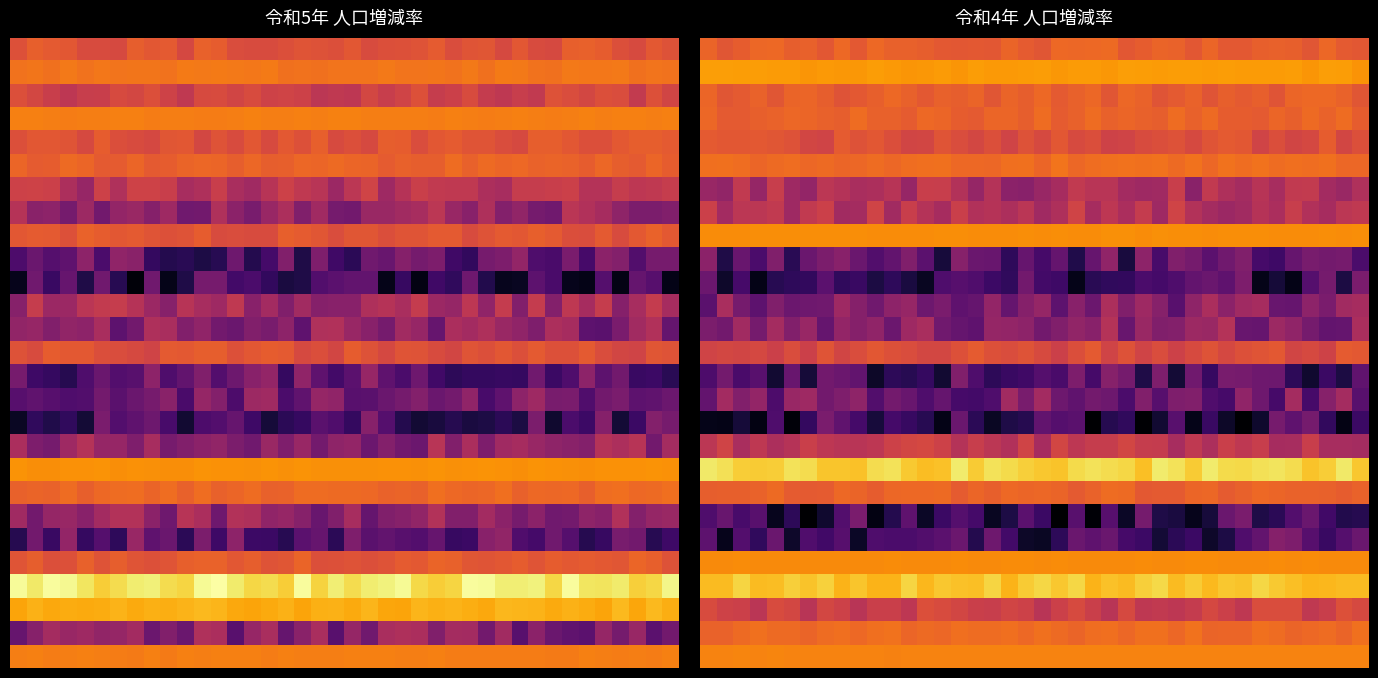

Which category has the lowest value across all series?

21